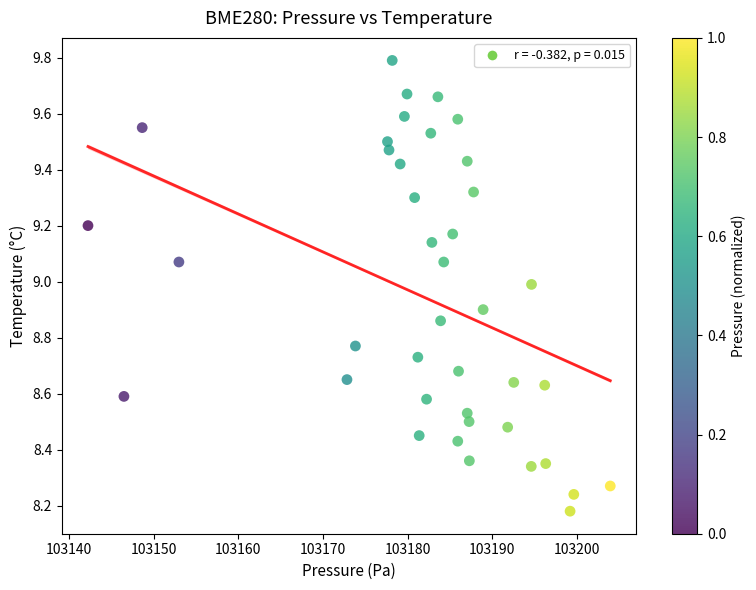

What is the range of Y values (max minus min)?

1.6